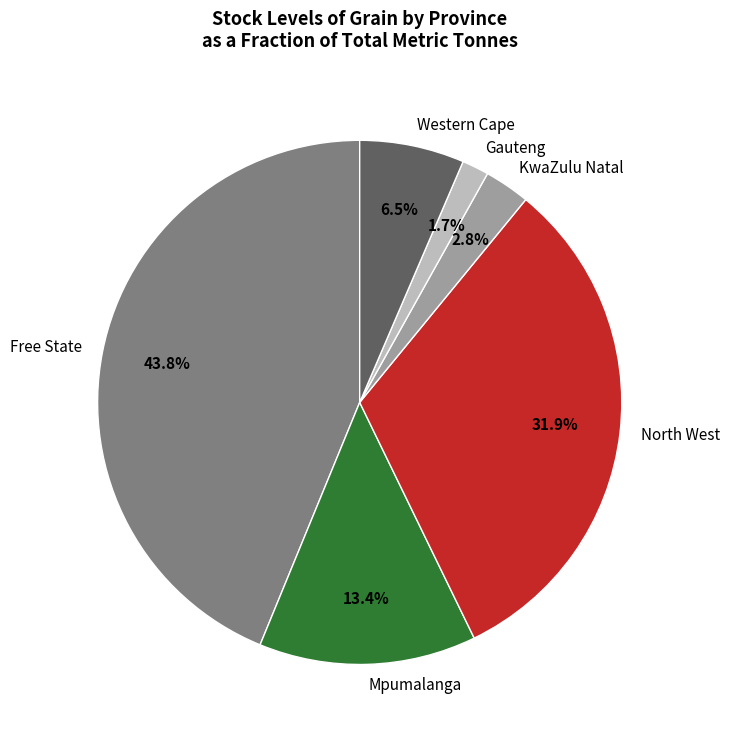

Does Free State represent more than half of the total?

No